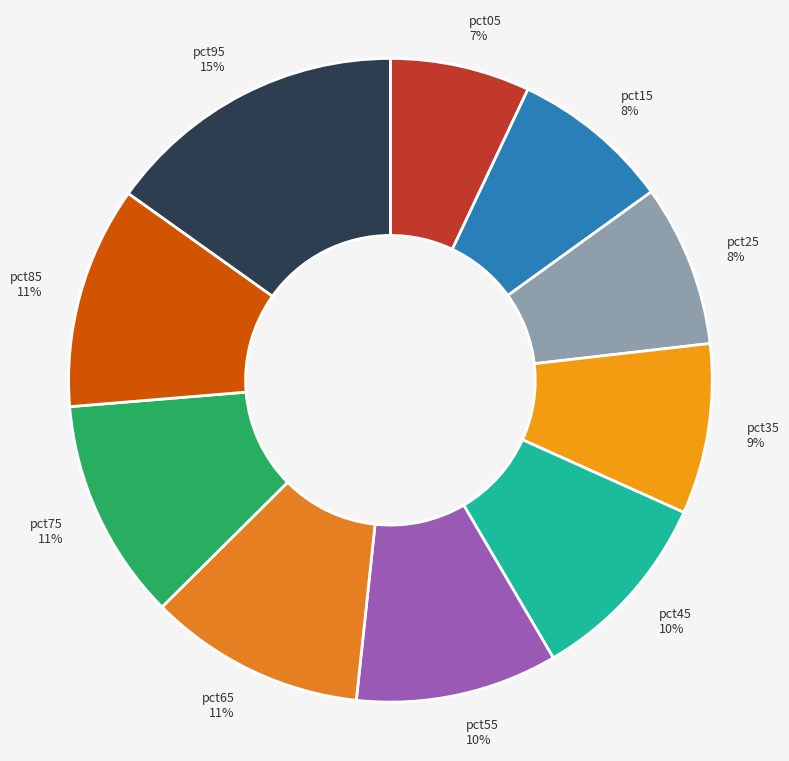

Do pct75 and pct85 together represent more than half of the pie?

No